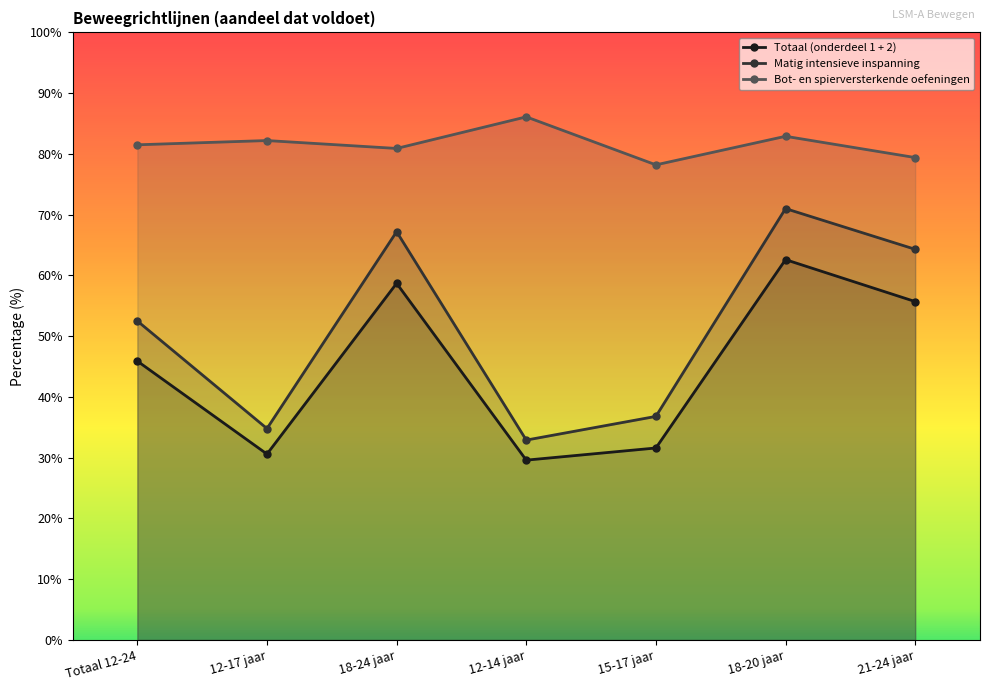

Where does the Totaal (onderdeel 1 + 2) series first go above 45?

Totaal 12-24